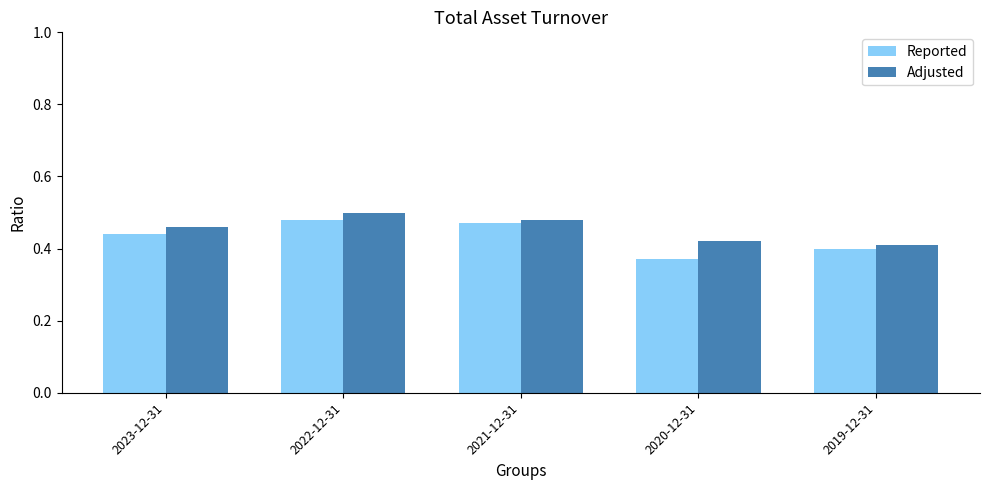

Which category has the lowest value in the Reported series?

2020-12-31